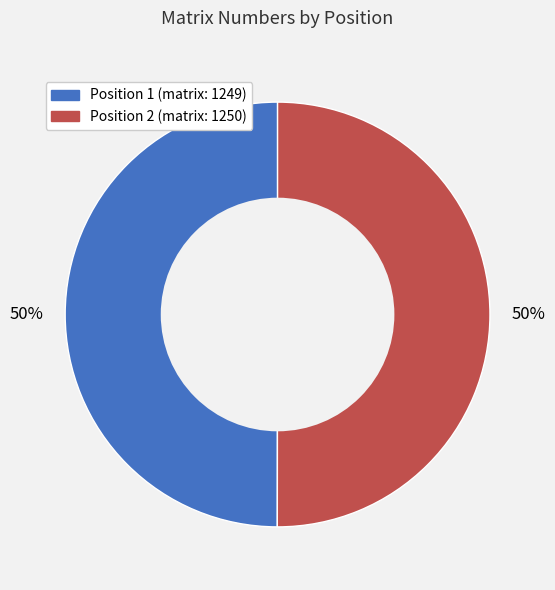

To the nearest percent, what is the average slice percentage?

50%